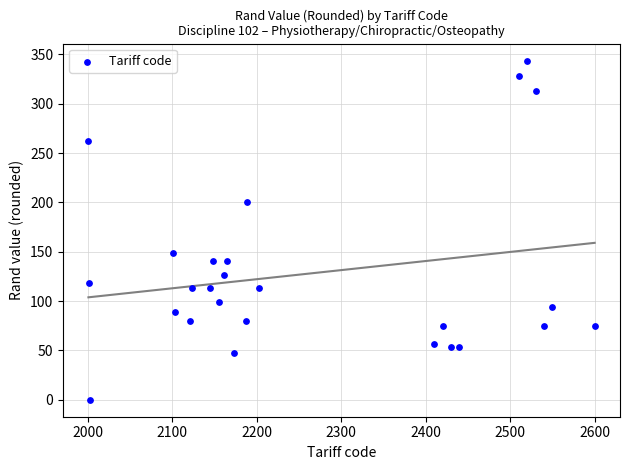

What Y value in the scatter plot is closest to 171?

148.5